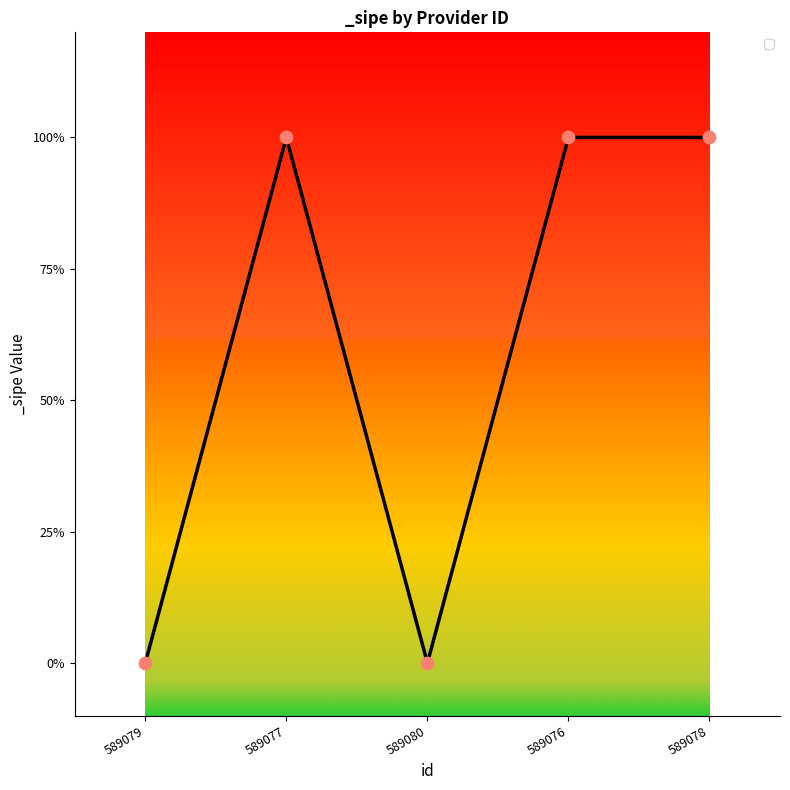

What is the change in value from 589079 to 589078?

+1